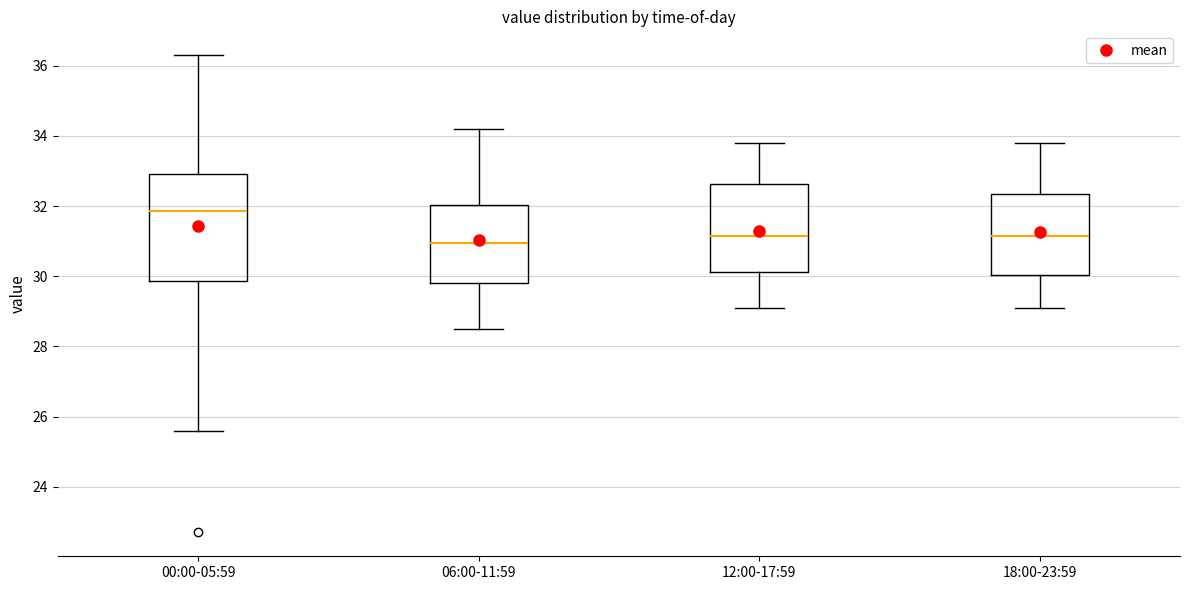

Reading left to right, read every box against the y-axis: the position of its median line, the range the box covers, and the ends of its whiskers. The values are not printed on the chart, so give them approximately, as read against the axis.

00:00-05:59: median 31.8, box 29.8 to 33.0, whiskers 25.6 to 36.4
06:00-11:59: median 31.0, box 29.8 to 32.0, whiskers 28.6 to 34.2
12:00-17:59: median 31.2, box 30.2 to 32.6, whiskers 29.2 to 33.8
18:00-23:59: median 31.2, box 30.0 to 32.4, whiskers 29.2 to 33.8